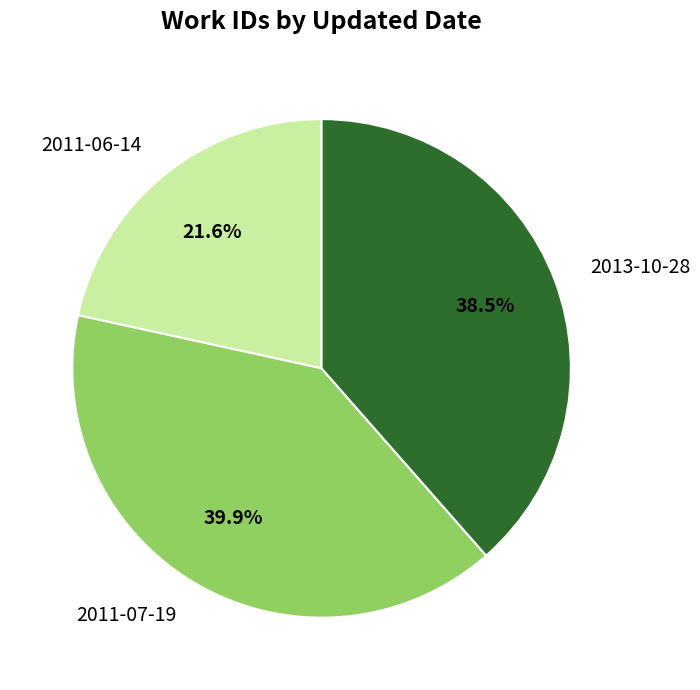

What is the ratio of the value at 2013-10-28 to the value at 2011-06-14?

1.8